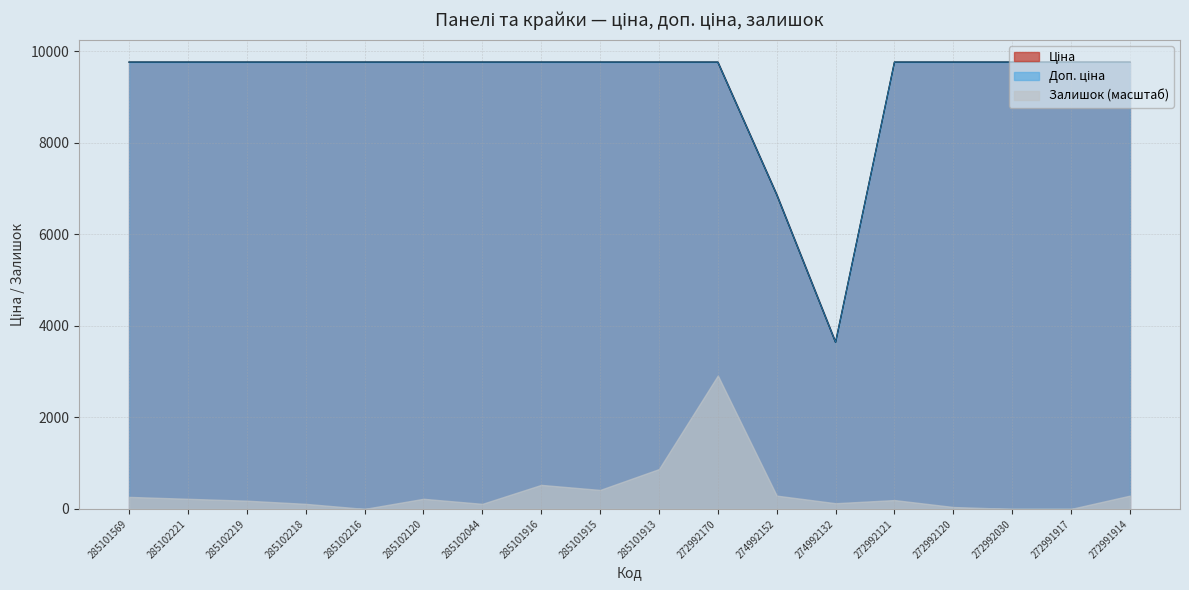

Where is Доп. ціна nearest to the value 6702?

274992152